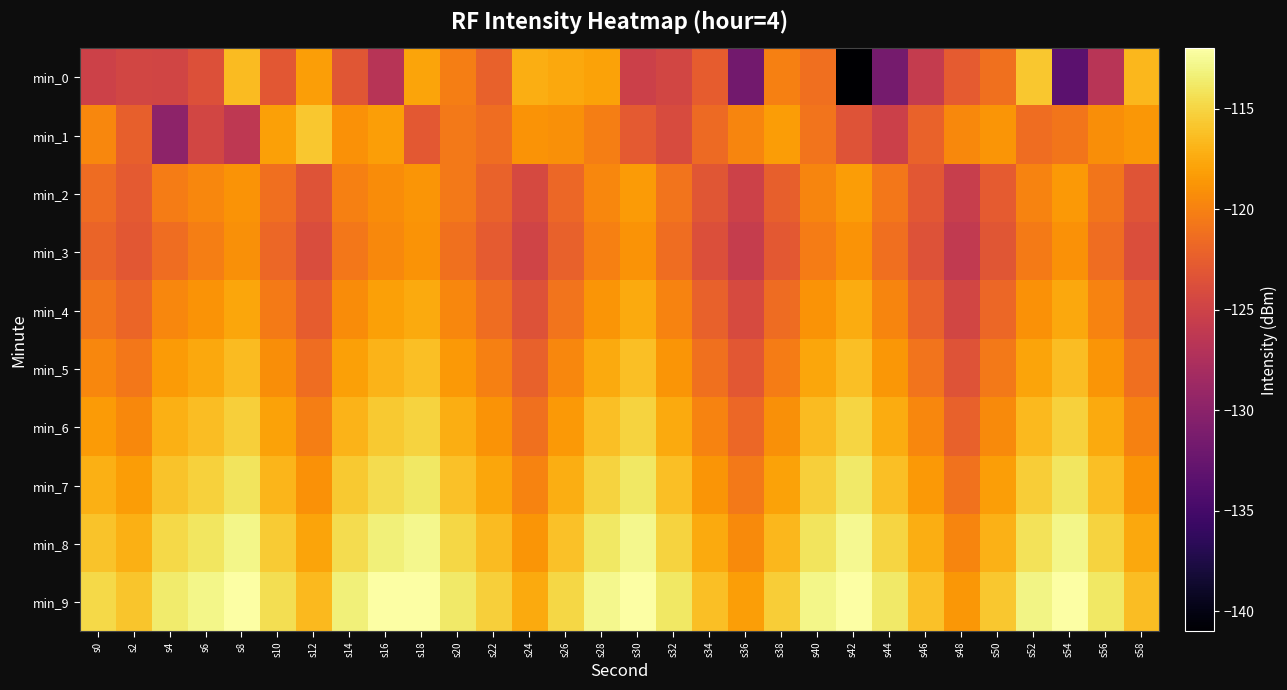

Which category has the highest value across all series?

s42